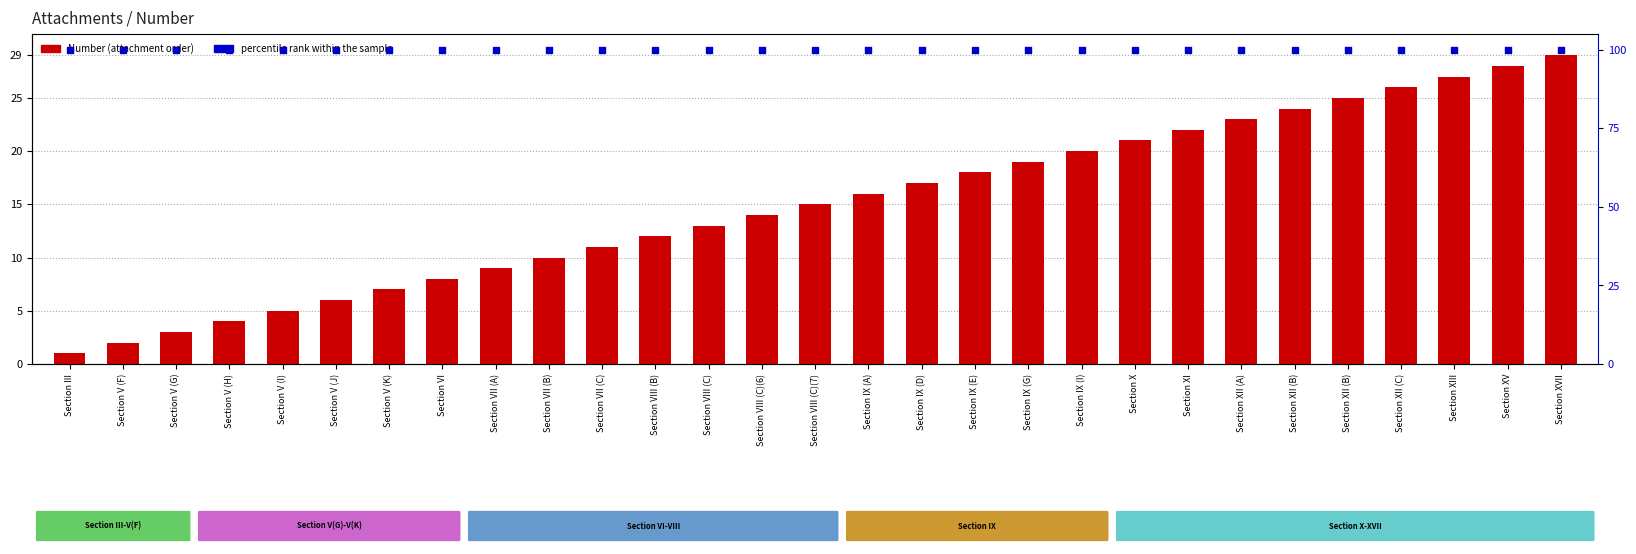

Is the value of Number at Section IX (G) greater than the value of percentile rank within the sample at Section XII (A)?

No